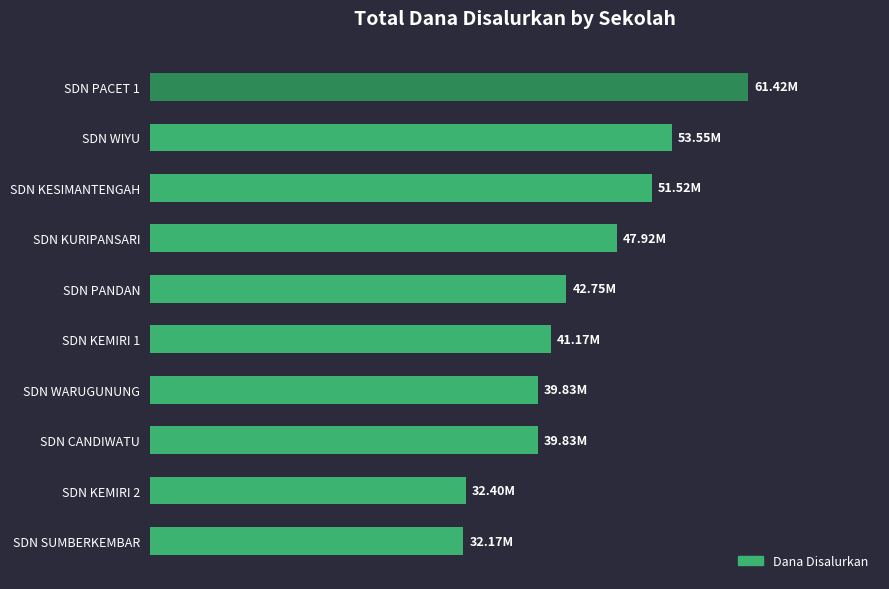

Where is the data nearest to the value 46800000?

SDN KURIPANSARI